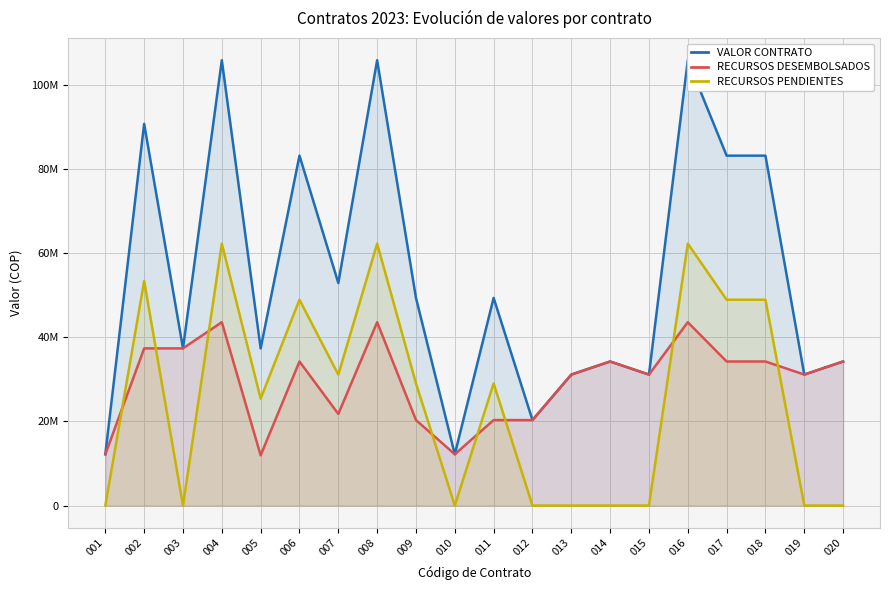

How many lines are shown in the chart?

3